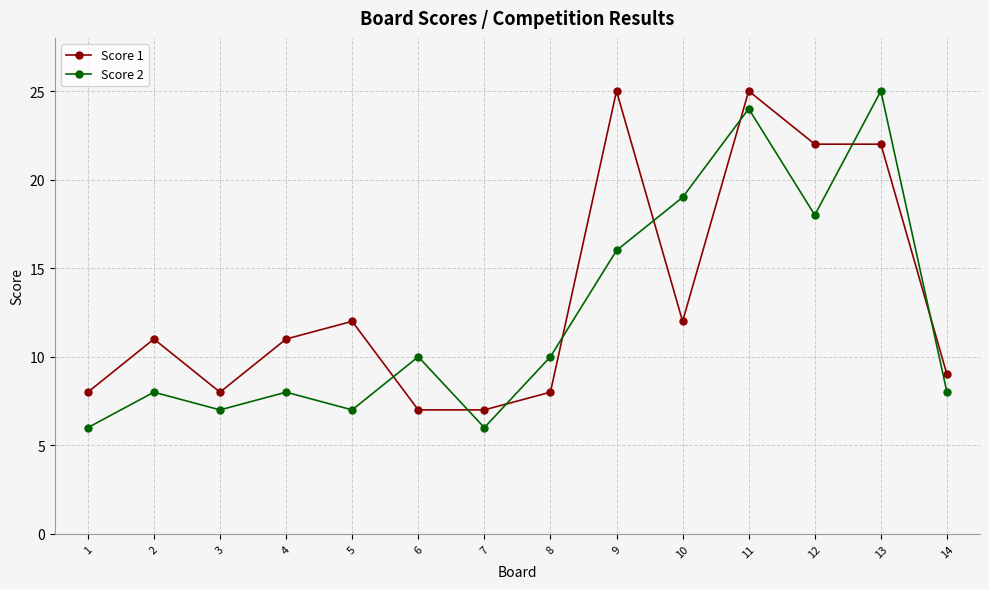

True or false: Score 2 and Score 1 intersect in this chart.

True